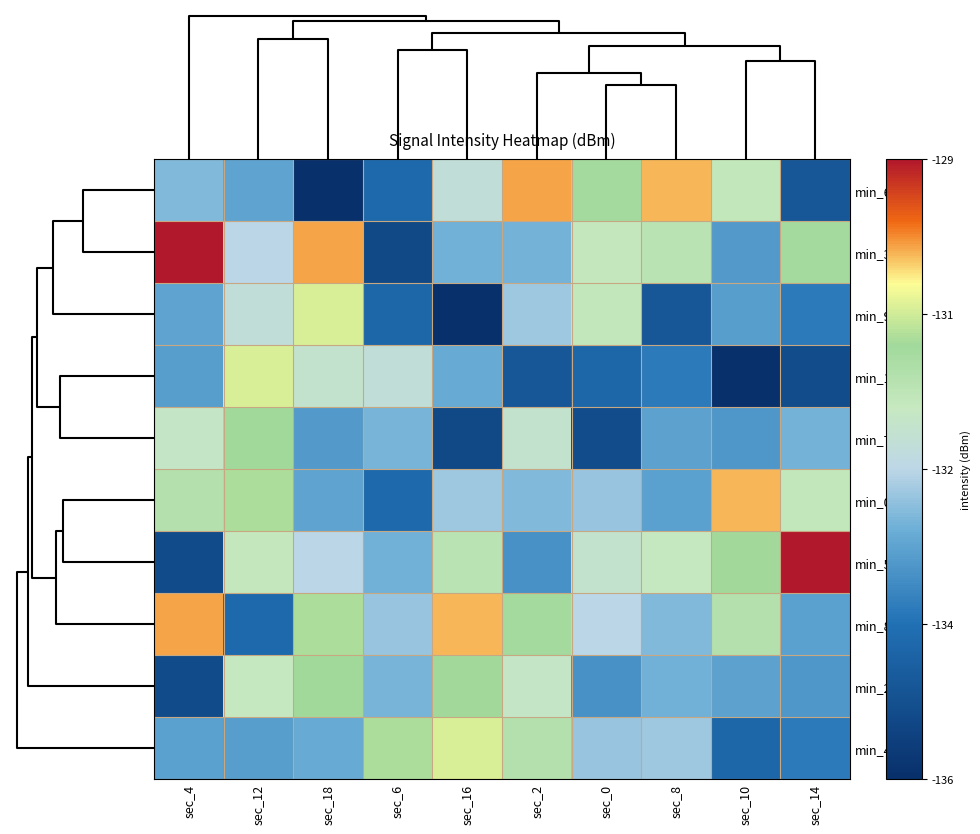

Count the number of categories in the chart.

10